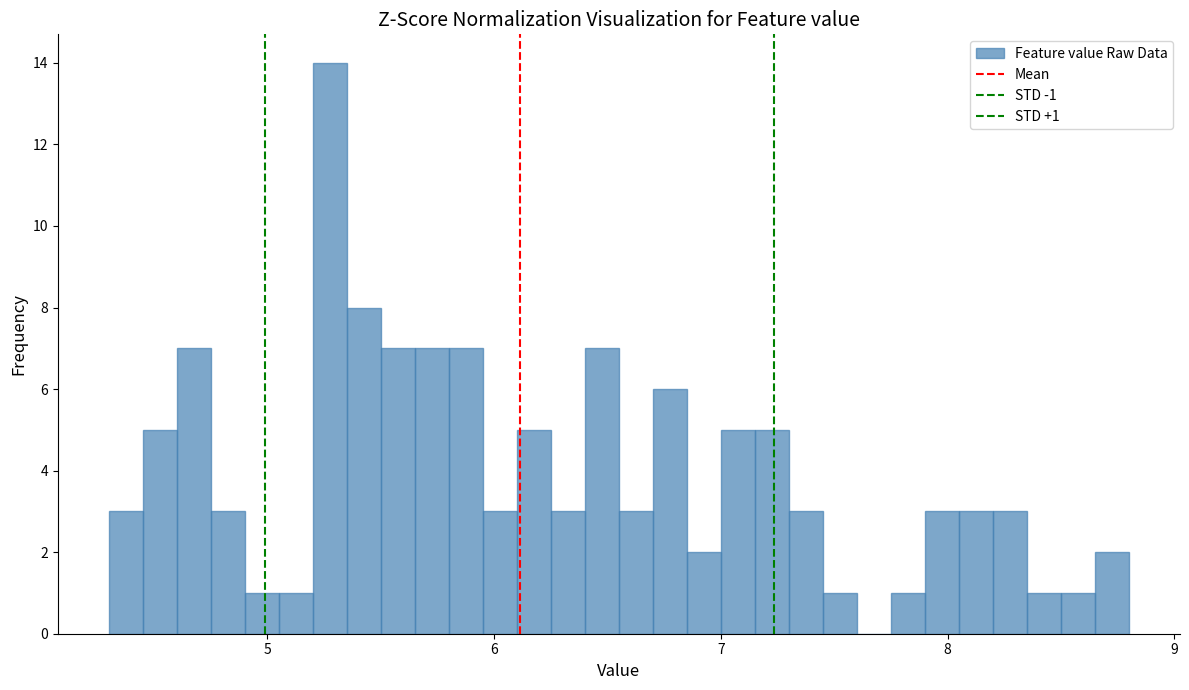

Around what value on the x-axis is the tallest bar? Give the approximate position of its centre, as read against the axis.

5.3